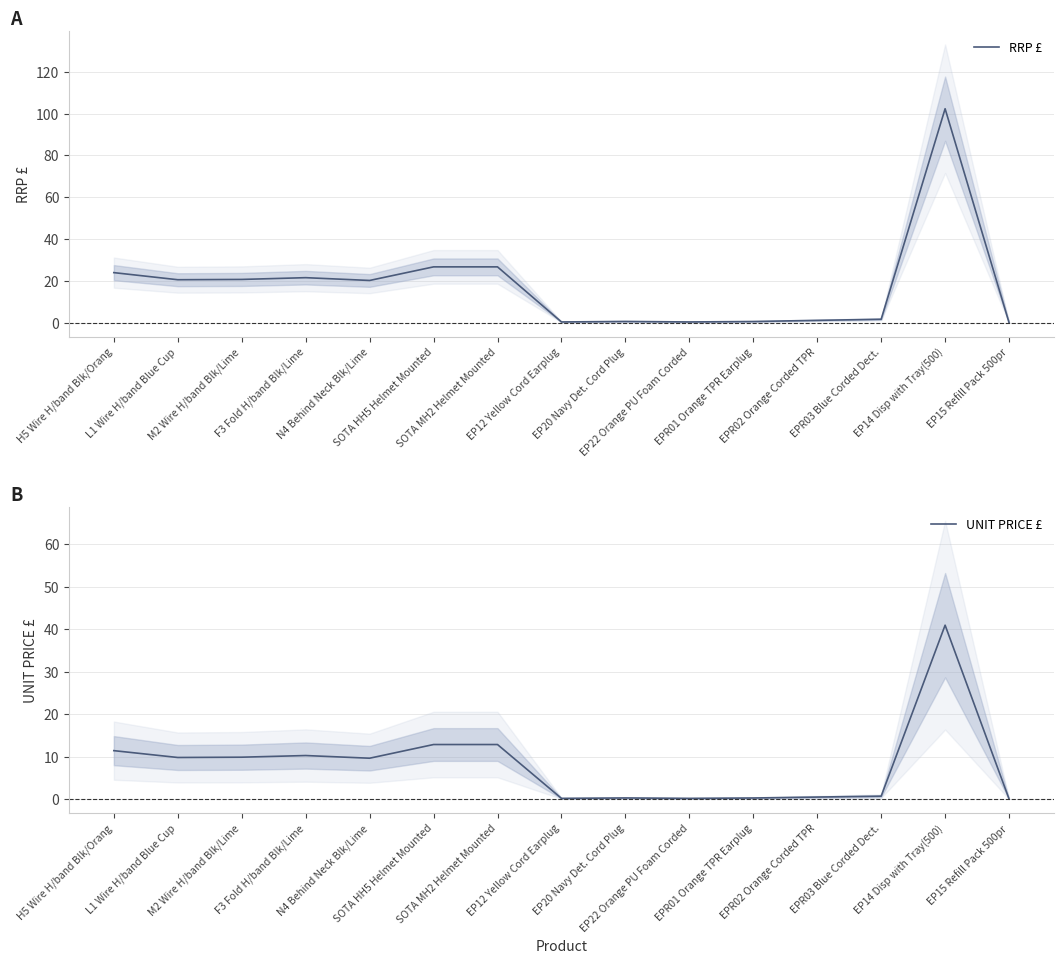

What is the total value across all series at EPR02 Orange Corded TPR?

1.7